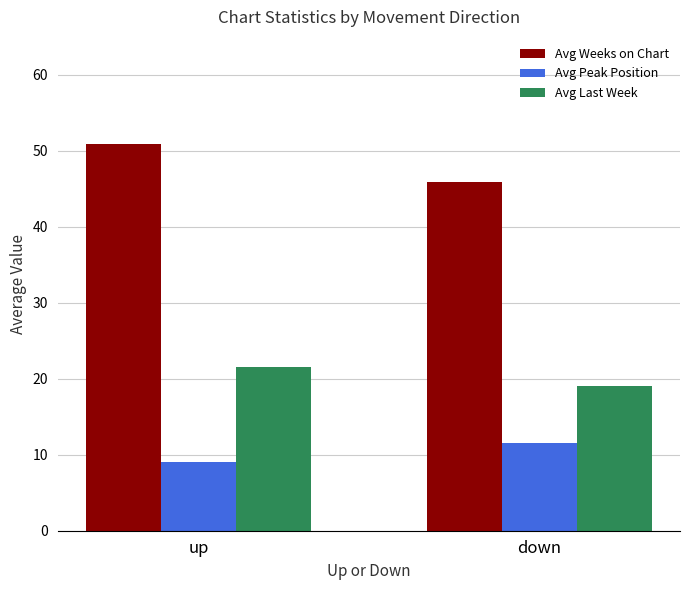

Reading left to right, what are all the values shown in this chart?

Avg Weeks on Chart: up=50.9	down=45.9
Avg Peak Position: up=9.1	down=11.6
Avg Last Week: up=21.6	down=19.1